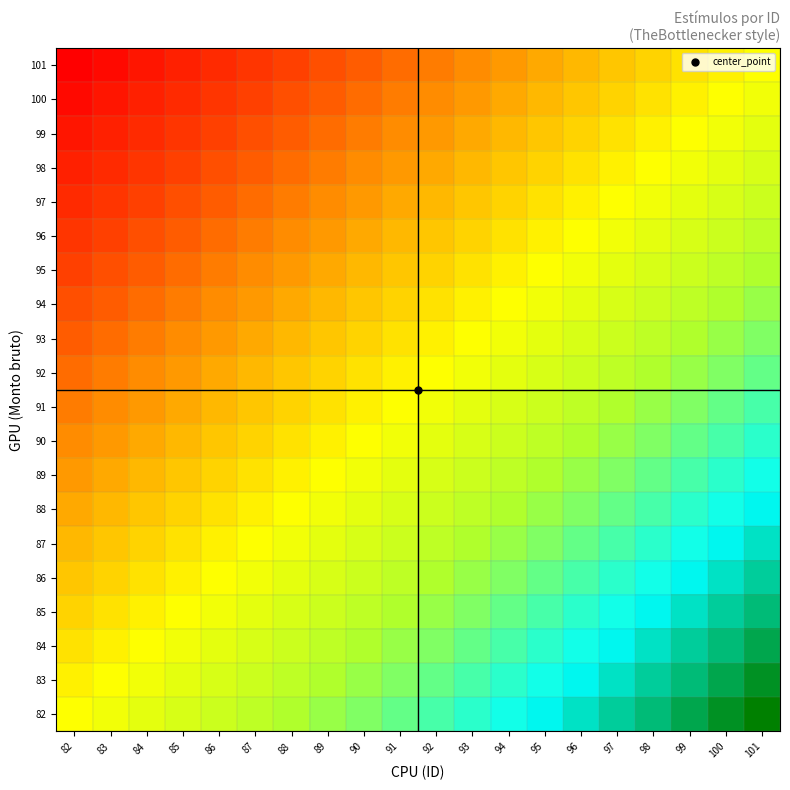

Reading left to right, list all the values displayed in this chart.

82: 82=0.5	83=0.5	84=0.6	85=0.6	86=0.6	87=0.6	88=0.7	89=0.7	90=0.7	91=0.7	92=0.8	93=0.8	94=0.8	95=0.8	96=0.9	97=0.9	98=0.9	99=0.9	100=1.0	101=1.0
83: 82=0.5	83=0.5	84=0.5	85=0.6	86=0.6	87=0.6	88=0.6	89=0.7	90=0.7	91=0.7	92=0.7	93=0.8	94=0.8	95=0.8	96=0.8	97=0.9	98=0.9	99=0.9	100=0.9	101=1.0
84: 82=0.4	83=0.5	84=0.5	85=0.5	86=0.6	87=0.6	88=0.6	89=0.6	90=0.7	91=0.7	92=0.7	93=0.7	94=0.8	95=0.8	96=0.8	97=0.8	98=0.9	99=0.9	100=0.9	101=0.9
85: 82=0.4	83=0.4	84=0.5	85=0.5	86=0.5	87=0.6	88=0.6	89=0.6	90=0.6	91=0.7	92=0.7	93=0.7	94=0.7	95=0.8	96=0.8	97=0.8	98=0.8	99=0.9	100=0.9	101=0.9
86: 82=0.4	83=0.4	84=0.4	85=0.5	86=0.5	87=0.5	88=0.6	89=0.6	90=0.6	91=0.6	92=0.7	93=0.7	94=0.7	95=0.7	96=0.8	97=0.8	98=0.8	99=0.8	100=0.9	101=0.9
87: 82=0.4	83=0.4	84=0.4	85=0.4	86=0.5	87=0.5	88=0.5	89=0.6	90=0.6	91=0.6	92=0.6	93=0.7	94=0.7	95=0.7	96=0.7	97=0.8	98=0.8	99=0.8	100=0.8	101=0.9
88: 82=0.3	83=0.4	84=0.4	85=0.4	86=0.4	87=0.5	88=0.5	89=0.5	90=0.6	91=0.6	92=0.6	93=0.6	94=0.7	95=0.7	96=0.7	97=0.7	98=0.8	99=0.8	100=0.8	101=0.8
89: 82=0.3	83=0.3	84=0.4	85=0.4	86=0.4	87=0.4	88=0.5	89=0.5	90=0.5	91=0.6	92=0.6	93=0.6	94=0.6	95=0.7	96=0.7	97=0.7	98=0.7	99=0.8	100=0.8	101=0.8
90: 82=0.3	83=0.3	84=0.3	85=0.4	86=0.4	87=0.4	88=0.4	89=0.5	90=0.5	91=0.5	92=0.6	93=0.6	94=0.6	95=0.6	96=0.7	97=0.7	98=0.7	99=0.7	100=0.8	101=0.8
91: 82=0.3	83=0.3	84=0.3	85=0.3	86=0.4	87=0.4	88=0.4	89=0.4	90=0.5	91=0.5	92=0.5	93=0.6	94=0.6	95=0.6	96=0.6	97=0.7	98=0.7	99=0.7	100=0.7	101=0.8
92: 82=0.2	83=0.3	84=0.3	85=0.3	86=0.3	87=0.4	88=0.4	89=0.4	90=0.4	91=0.5	92=0.5	93=0.5	94=0.6	95=0.6	96=0.6	97=0.6	98=0.7	99=0.7	100=0.7	101=0.7
93: 82=0.2	83=0.2	84=0.3	85=0.3	86=0.3	87=0.3	88=0.4	89=0.4	90=0.4	91=0.4	92=0.5	93=0.5	94=0.5	95=0.6	96=0.6	97=0.6	98=0.6	99=0.7	100=0.7	101=0.7
94: 82=0.2	83=0.2	84=0.2	85=0.3	86=0.3	87=0.3	88=0.3	89=0.4	90=0.4	91=0.4	92=0.4	93=0.5	94=0.5	95=0.5	96=0.6	97=0.6	98=0.6	99=0.6	100=0.7	101=0.7
95: 82=0.2	83=0.2	84=0.2	85=0.2	86=0.3	87=0.3	88=0.3	89=0.3	90=0.4	91=0.4	92=0.4	93=0.4	94=0.5	95=0.5	96=0.5	97=0.6	98=0.6	99=0.6	100=0.6	101=0.7
96: 82=0.1	83=0.2	84=0.2	85=0.2	86=0.2	87=0.3	88=0.3	89=0.3	90=0.3	91=0.4	92=0.4	93=0.4	94=0.4	95=0.5	96=0.5	97=0.5	98=0.6	99=0.6	100=0.6	101=0.6
97: 82=0.1	83=0.1	84=0.2	85=0.2	86=0.2	87=0.2	88=0.3	89=0.3	90=0.3	91=0.3	92=0.4	93=0.4	94=0.4	95=0.4	96=0.5	97=0.5	98=0.5	99=0.6	100=0.6	101=0.6
98: 82=0.1	83=0.1	84=0.1	85=0.2	86=0.2	87=0.2	88=0.2	89=0.3	90=0.3	91=0.3	92=0.3	93=0.4	94=0.4	95=0.4	96=0.4	97=0.5	98=0.5	99=0.5	100=0.6	101=0.6
99: 82=0.1	83=0.1	84=0.1	85=0.1	86=0.2	87=0.2	88=0.2	89=0.2	90=0.3	91=0.3	92=0.3	93=0.3	94=0.4	95=0.4	96=0.4	97=0.4	98=0.5	99=0.5	100=0.5	101=0.6
100: 82=0.0	83=0.1	84=0.1	85=0.1	86=0.1	87=0.2	88=0.2	89=0.2	90=0.2	91=0.3	92=0.3	93=0.3	94=0.3	95=0.4	96=0.4	97=0.4	98=0.4	99=0.5	100=0.5	101=0.5
101: 82=0.0	83=0.0	84=0.1	85=0.1	86=0.1	87=0.1	88=0.2	89=0.2	90=0.2	91=0.2	92=0.3	93=0.3	94=0.3	95=0.3	96=0.4	97=0.4	98=0.4	99=0.4	100=0.5	101=0.5